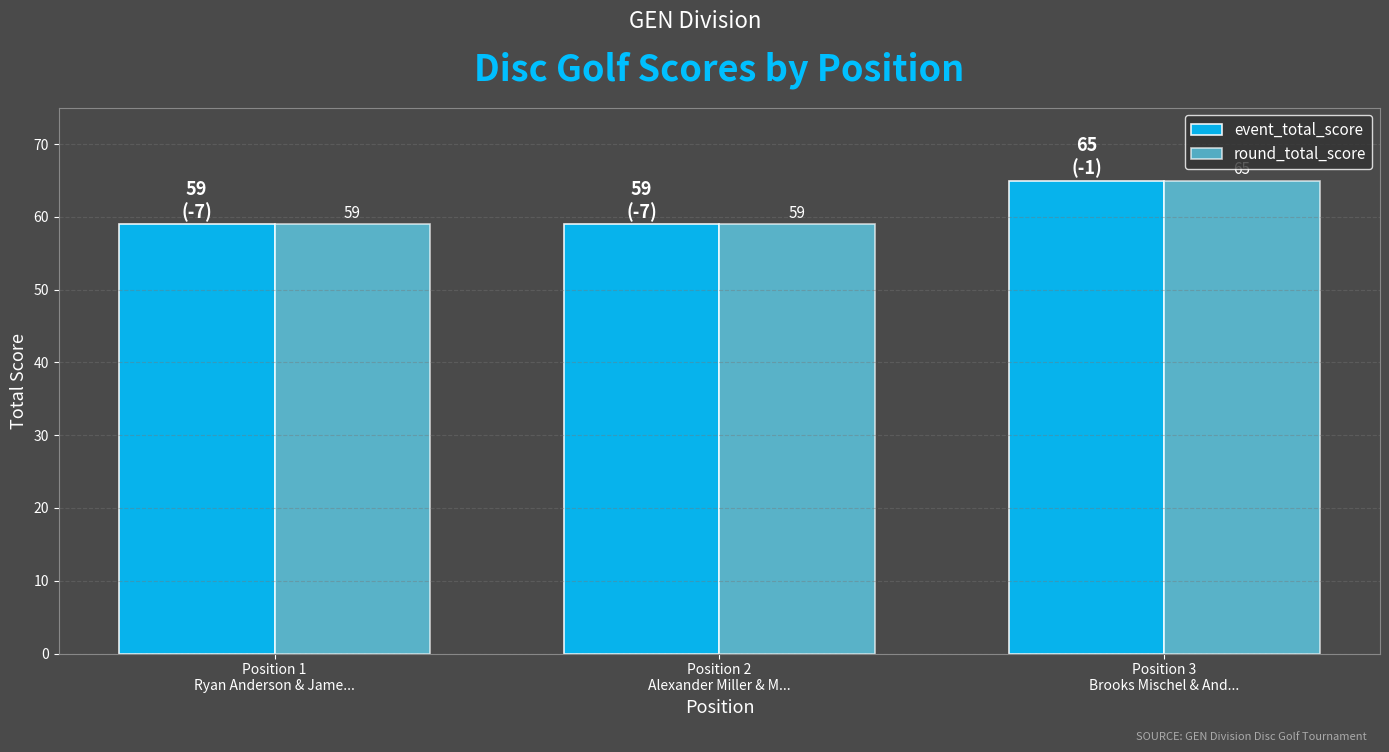

What is the lowest value of the event_total_score series?

59